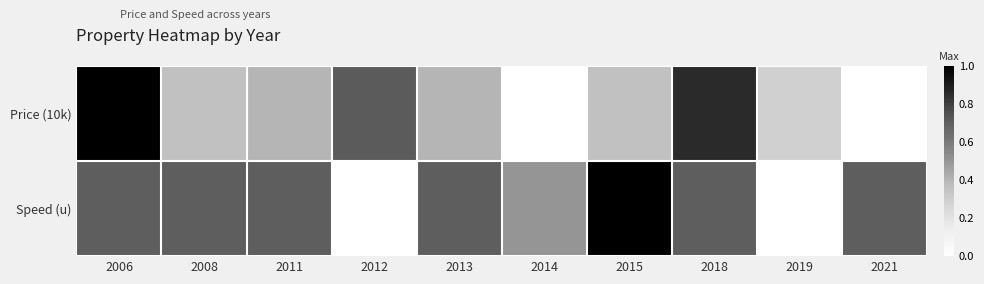

Which category has the highest value across all series?

2006